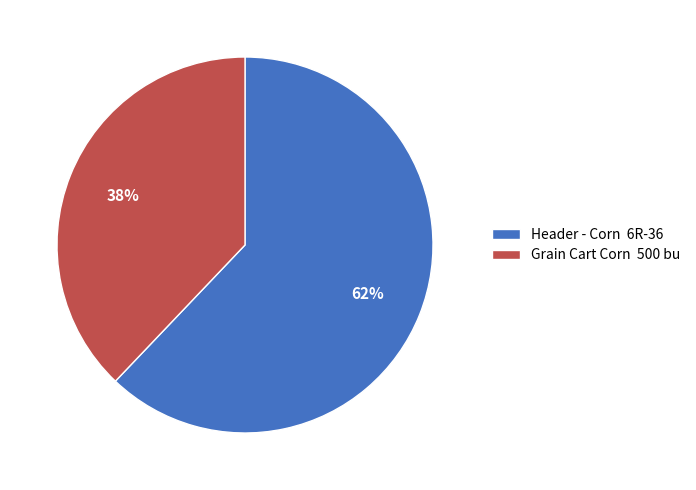

Between Header - Corn 6R-36 and Grain Cart Corn 500 bu, which is larger?

Header - Corn 6R-36